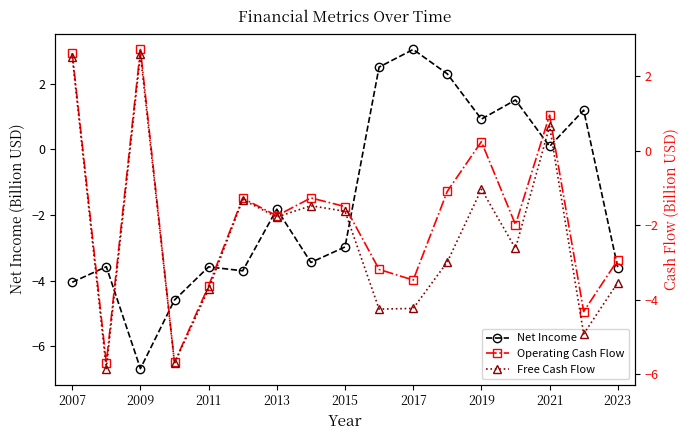

What is the lowest value of the Net Income series?

-6.7